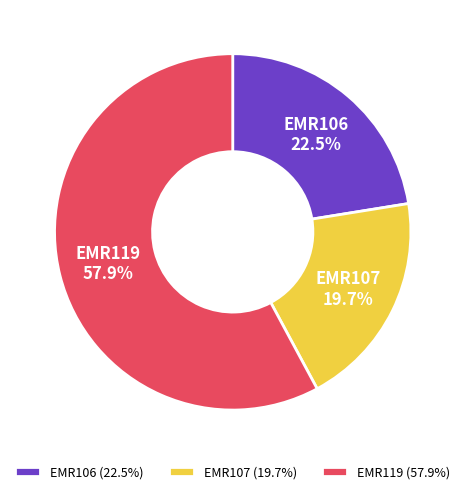

The EMR119 slice represents 72% of the pie. True or false?

False